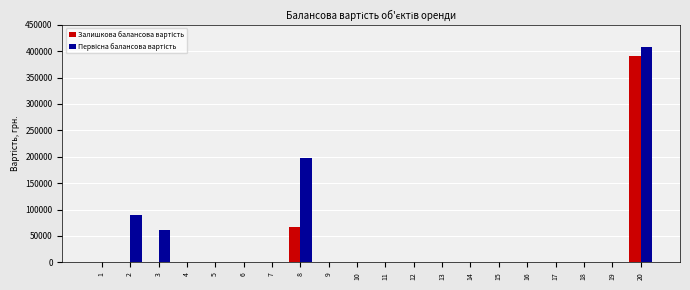

At which category is the sum across all series the highest?

20